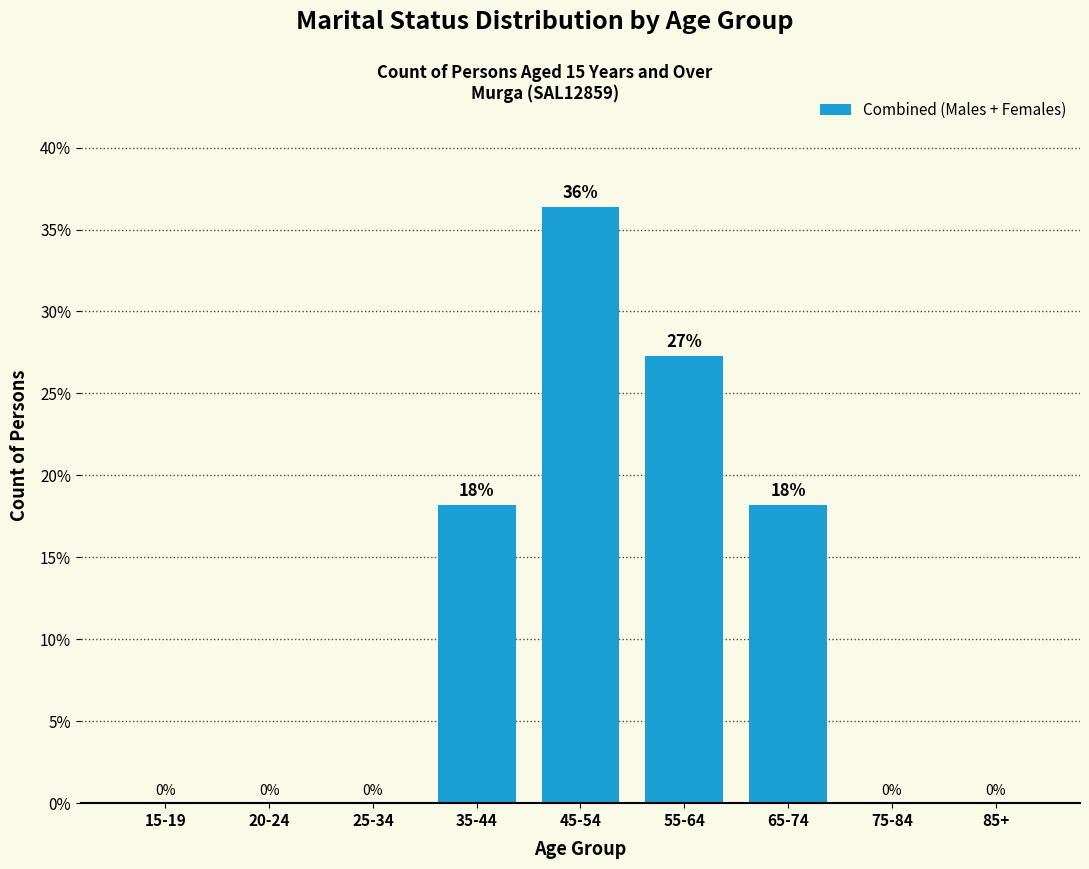

What is the ratio of the value at 35-44 to the value at 65-74?

1.0